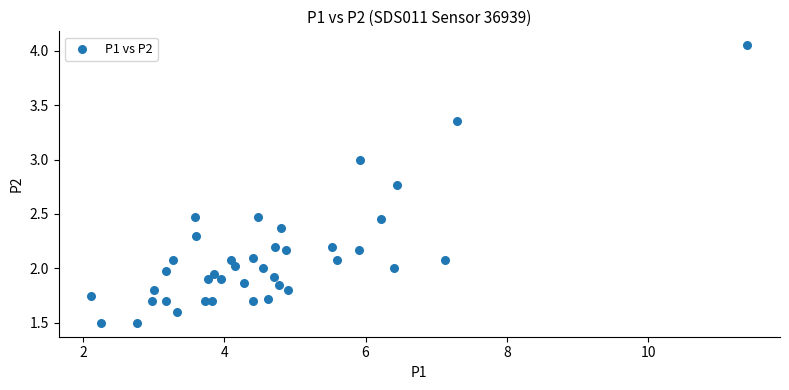

What is the range of X values (max minus min)?

9.3